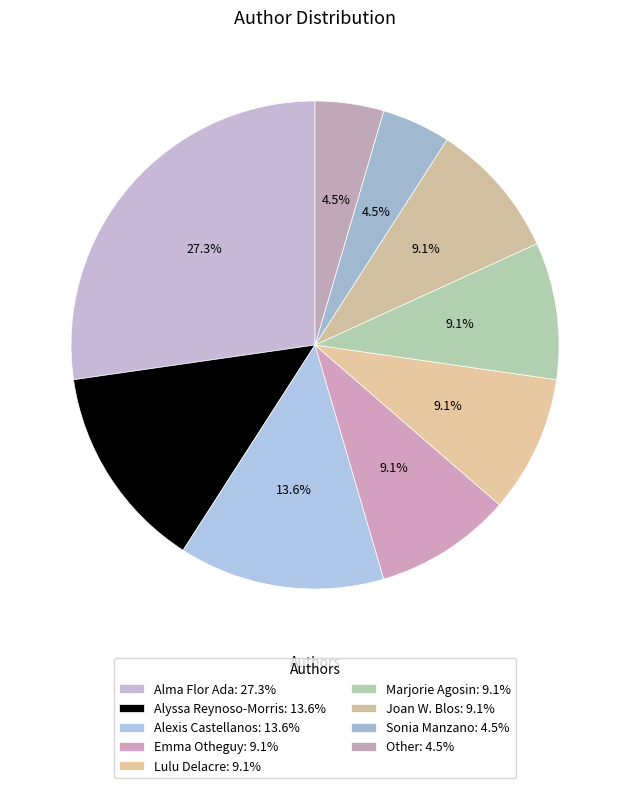

What is the change in value from Alyssa Reynoso-Morris to Sonia Manzano?

-2